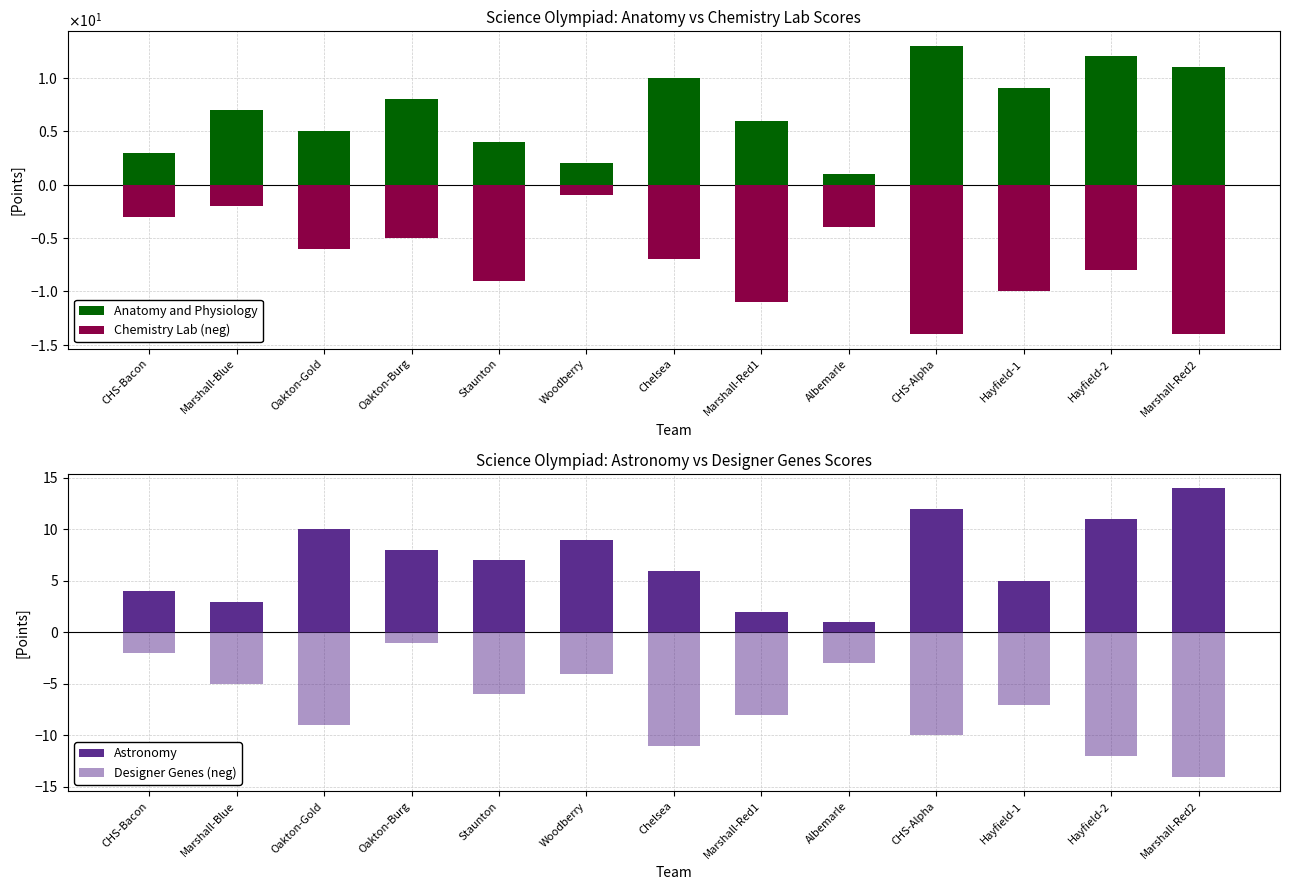

What is the difference between the maximum and minimum values in the Anatomy and Physiology series?

12